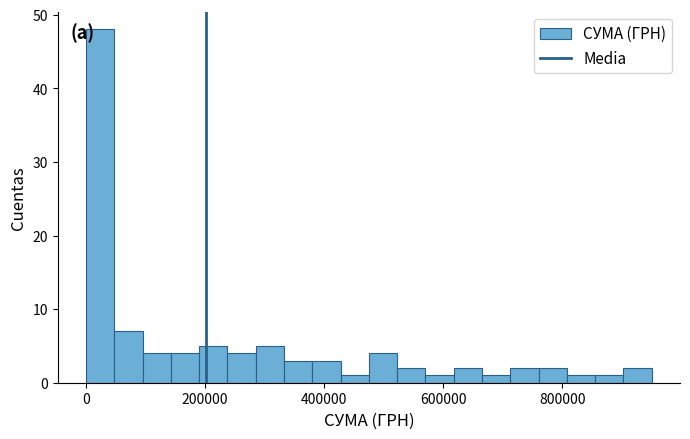

Read against the x-axis, roughly where is the centre of the tallest bar?

20000